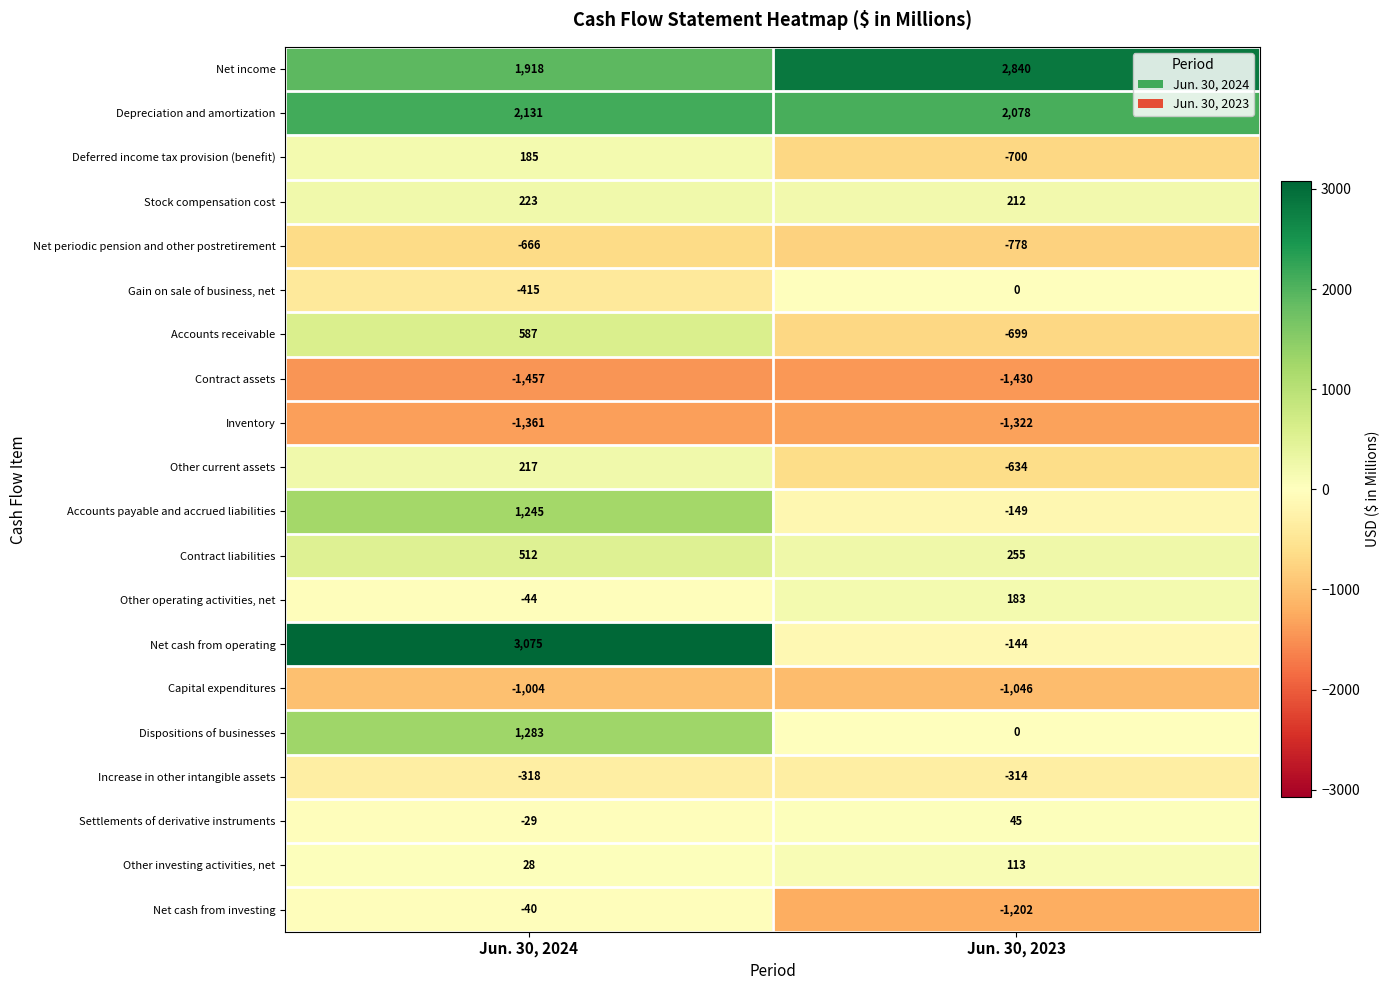

At which category is the sum across all series the highest?

Jun. 30, 2024